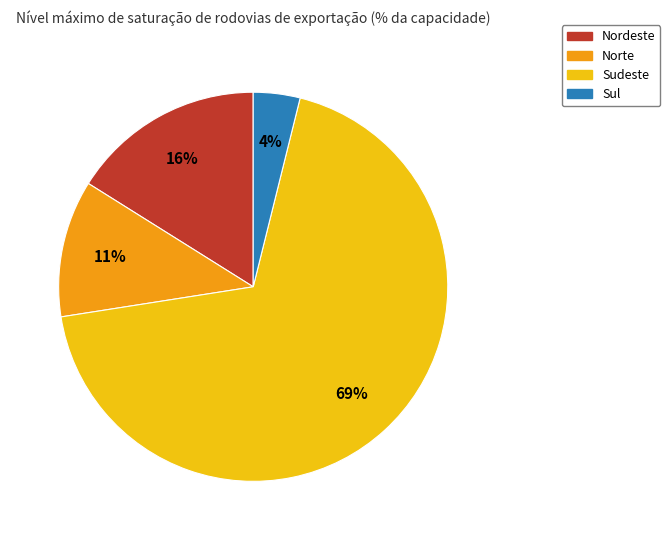

Which slice is the largest?

Sudeste